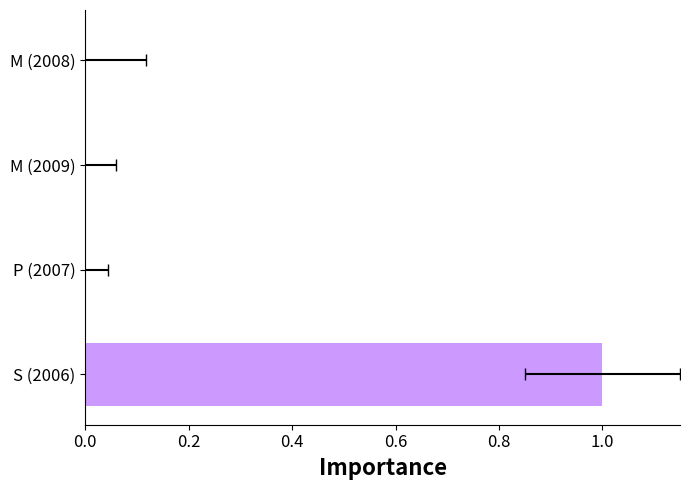

True or false: the data shows 1.0 at S (2006).

True